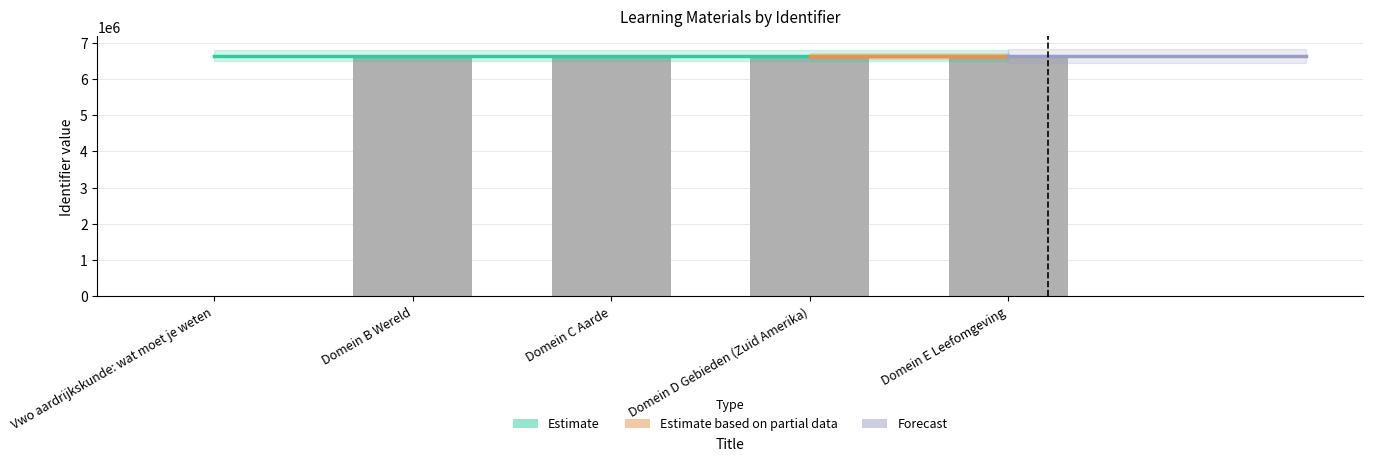

Reading left to right, list all the values displayed in this chart.

Vwo aardrijkskunde: wat moet je weten=0	Domein B Wereld=6633689	Domein C Aarde=6633693	Domein D Gebieden (Zuid Amerika)=6633695	Domein E Leefomgeving=6633696